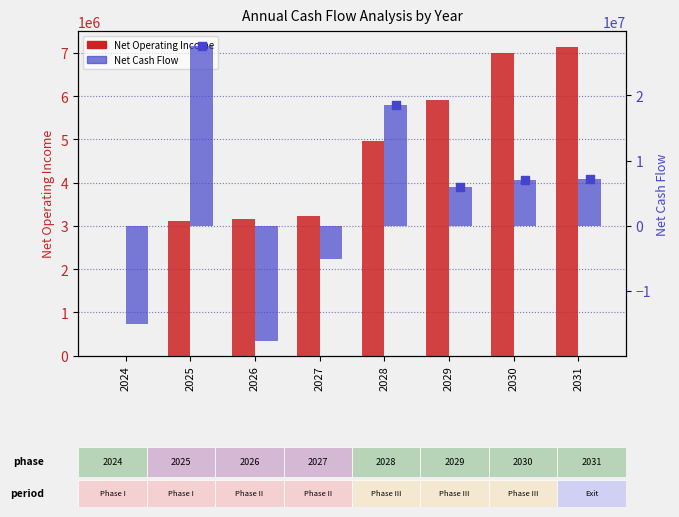

Is the value of Net Cash Flow at 2031 greater than the value of Net Operating Income at 2026?

Yes